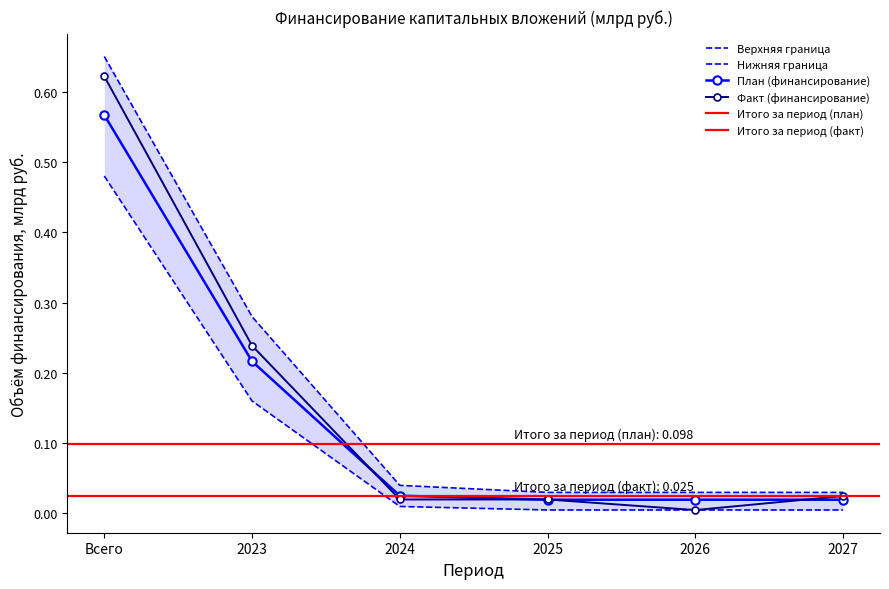

Reading left to right, transcribe all the data shown in this chart.

План (финансирование): 0.6	0.2	0.0	0.0	0.0	0.0
Факт (финансирование): 0.6	0.2	0.0	0.0	0.0	0.0
Plan upper: 0.7	0.3	0.0	0.0	0.0	0.0
Plan lower: 0.5	0.2	0.0	0.0	0.0	0.0